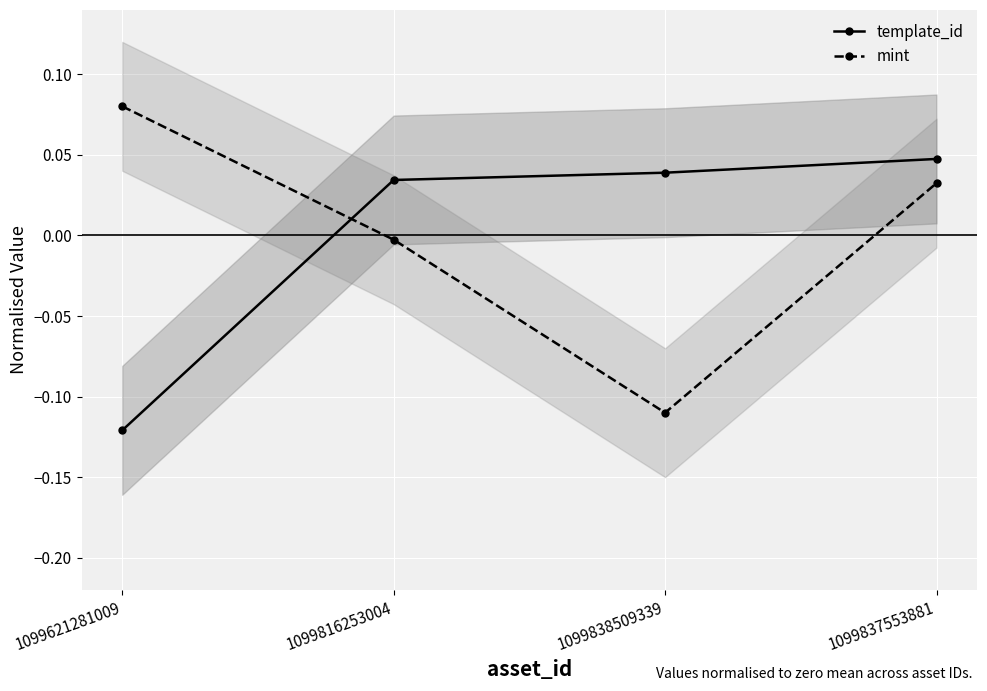

Reading right to left, list all the values displayed in this chart.

template_id: 0.0	0.0	0.0	-0.1
mint: 0.0	-0.1	-0.0	0.1